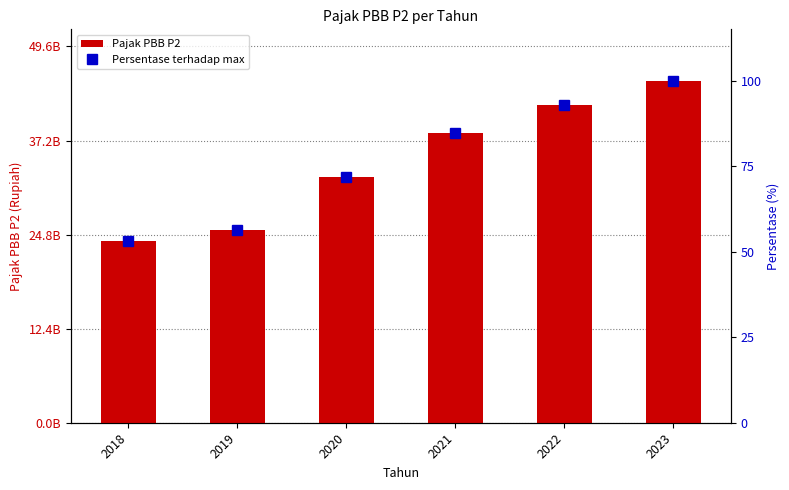

What is the average value of the Pajak PBB P2 series?

34516412644.7